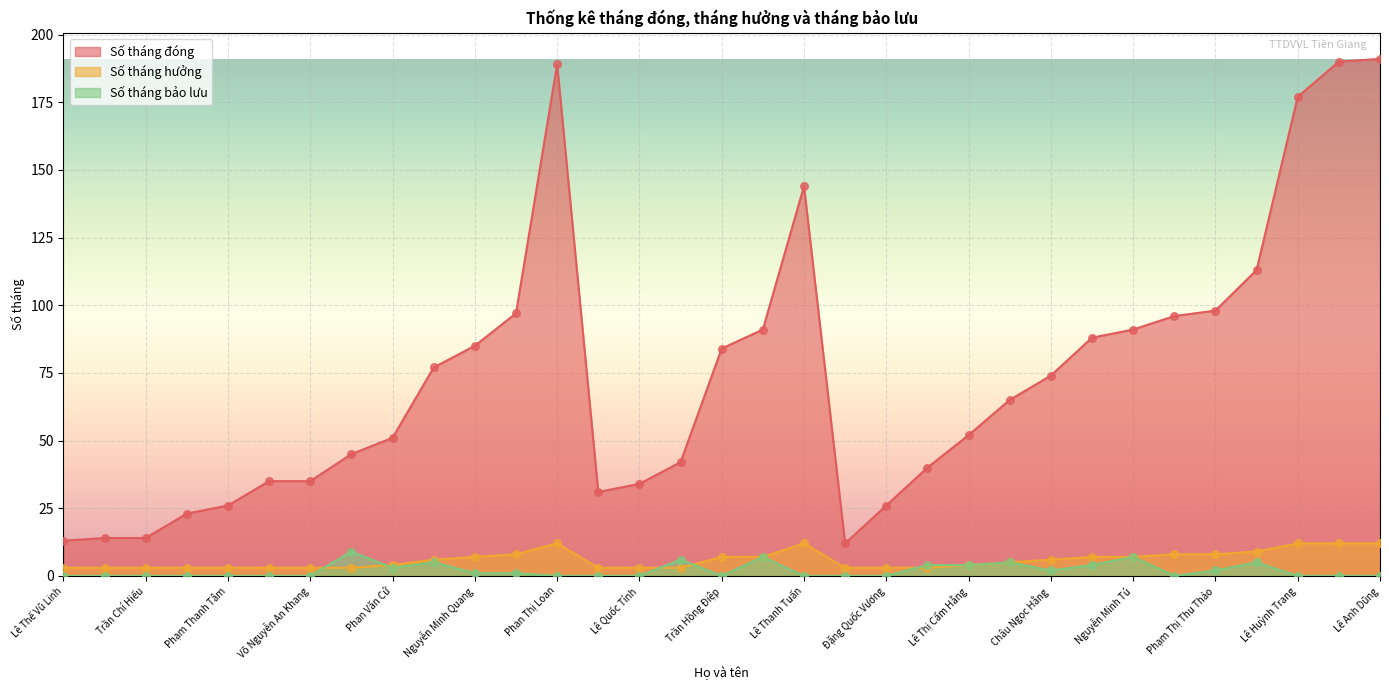

What are all the series names shown in the legend?

Số tháng đóng, Số tháng hưởng, Số tháng bảo lưu